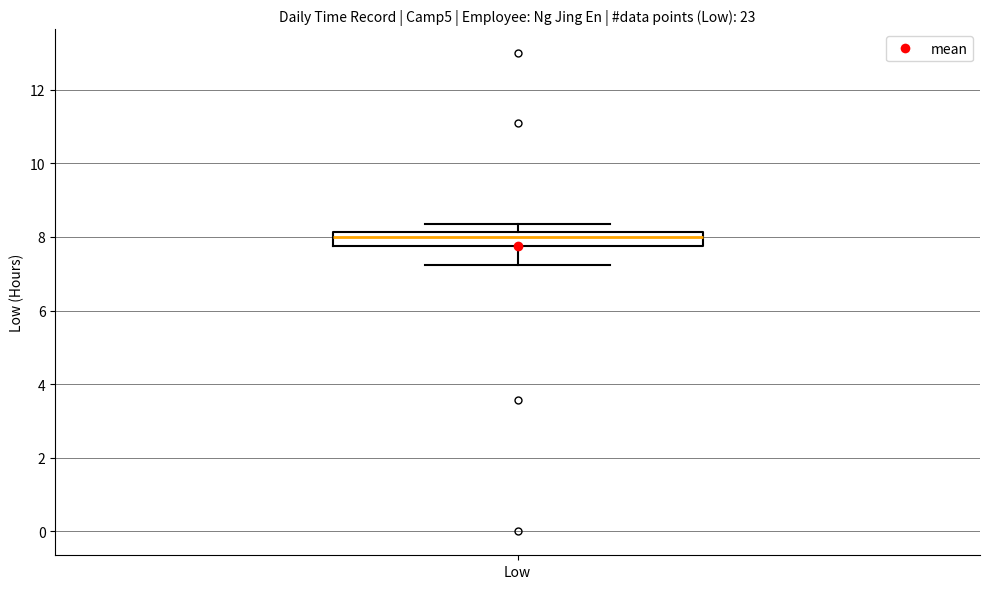

Read this box plot against the y-axis: the position of the median line, the range covered by the box, and the ends of both whiskers. The values are not printed on the chart, so give them approximately, as read against the axis.

median 8.0, box 7.8 to 8.2, whiskers 7.2 to 8.4